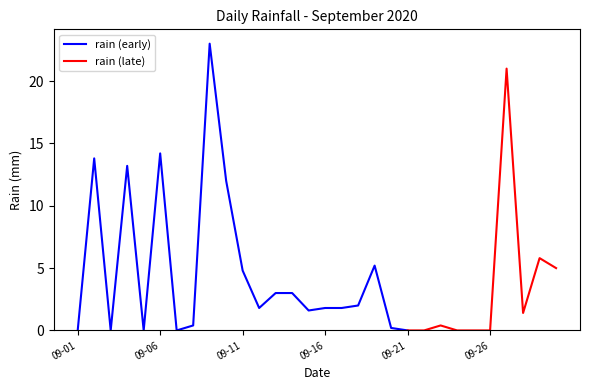

List the labels in order of value, largest first.

2020-09-09, 2020-09-27, 2020-09-06, 2020-09-02, 2020-09-04, 2020-09-10, 2020-09-29, 2020-09-19, 2020-09-30, 2020-09-11, 2020-09-13, 2020-09-14, 2020-09-18, 2020-09-12, 2020-09-16, 2020-09-17, 2020-09-15, 2020-09-28, 2020-09-08, 2020-09-23, 2020-09-20, 2020-09-01, 2020-09-03, 2020-09-05, 2020-09-07, 2020-09-21, 2020-09-22, 2020-09-24, 2020-09-25, 2020-09-26